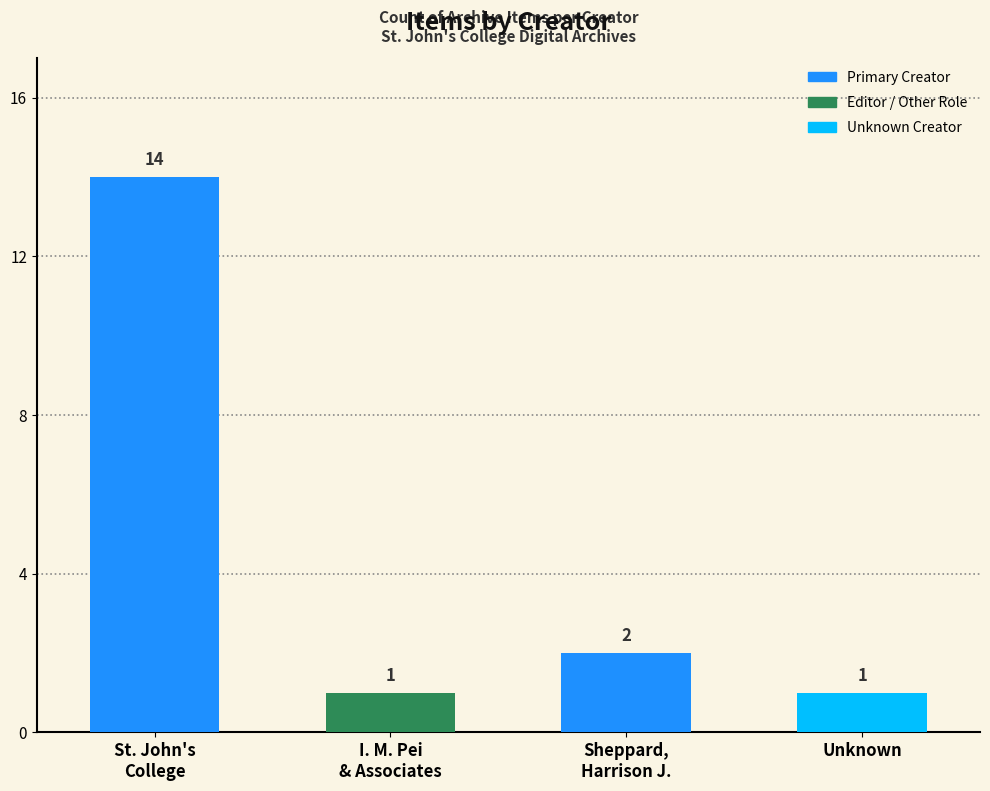

Which has a higher value, Sheppard,
Harrison J. or Unknown?

Sheppard,
Harrison J.